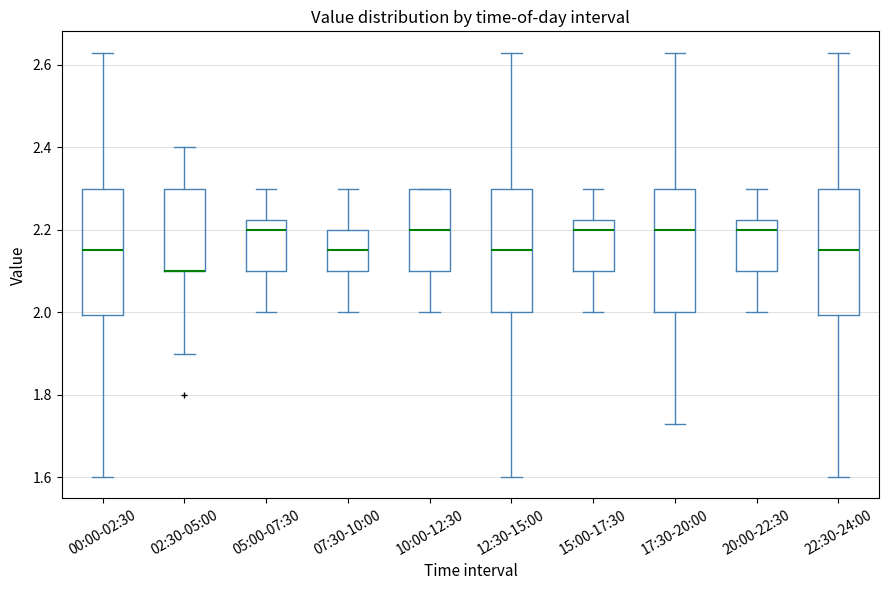

Reading left to right, read every box against the y-axis: the position of its median line, the range the box covers, and the ends of its whiskers. The values are not printed on the chart, so give them approximately, as read against the axis.

00:00-02:30: median 2.16, box 2.00 to 2.30, whiskers 1.60 to 2.64
02:30-05:00: median 2.10 (drawn on the box's lower edge), box 2.10 to 2.30, whiskers 1.90 to 2.40
05:00-07:30: median 2.20, box 2.10 to 2.22, whiskers 2.00 to 2.30
07:30-10:00: median 2.16, box 2.10 to 2.20, whiskers 2.00 to 2.30
10:00-12:30: median 2.20, box 2.10 to 2.30, whiskers 2.00 to 2.30
12:30-15:00: median 2.16, box 2.00 to 2.30, whiskers 1.60 to 2.64
15:00-17:30: median 2.20, box 2.10 to 2.22, whiskers 2.00 to 2.30
17:30-20:00: median 2.20, box 2.00 to 2.30, whiskers 1.74 to 2.64
20:00-22:30: median 2.20, box 2.10 to 2.22, whiskers 2.00 to 2.30
22:30-24:00: median 2.16, box 2.00 to 2.30, whiskers 1.60 to 2.64